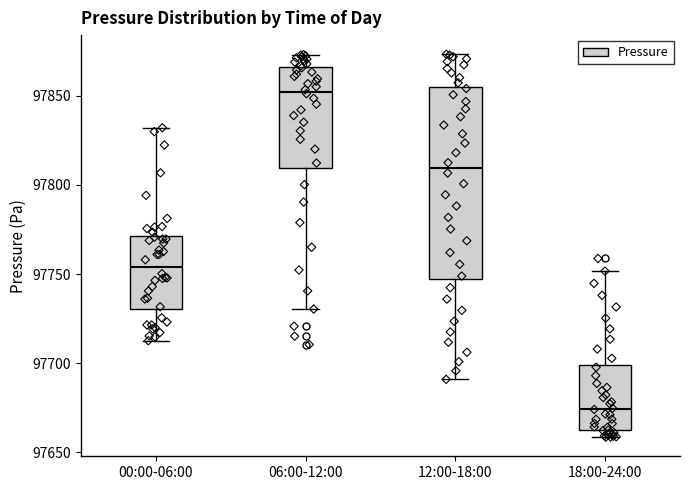

Where is the upper edge of the box for 12:00-18:00 on the y-axis? The values are not printed on the chart, so give them approximately, as read against the axis.

97855